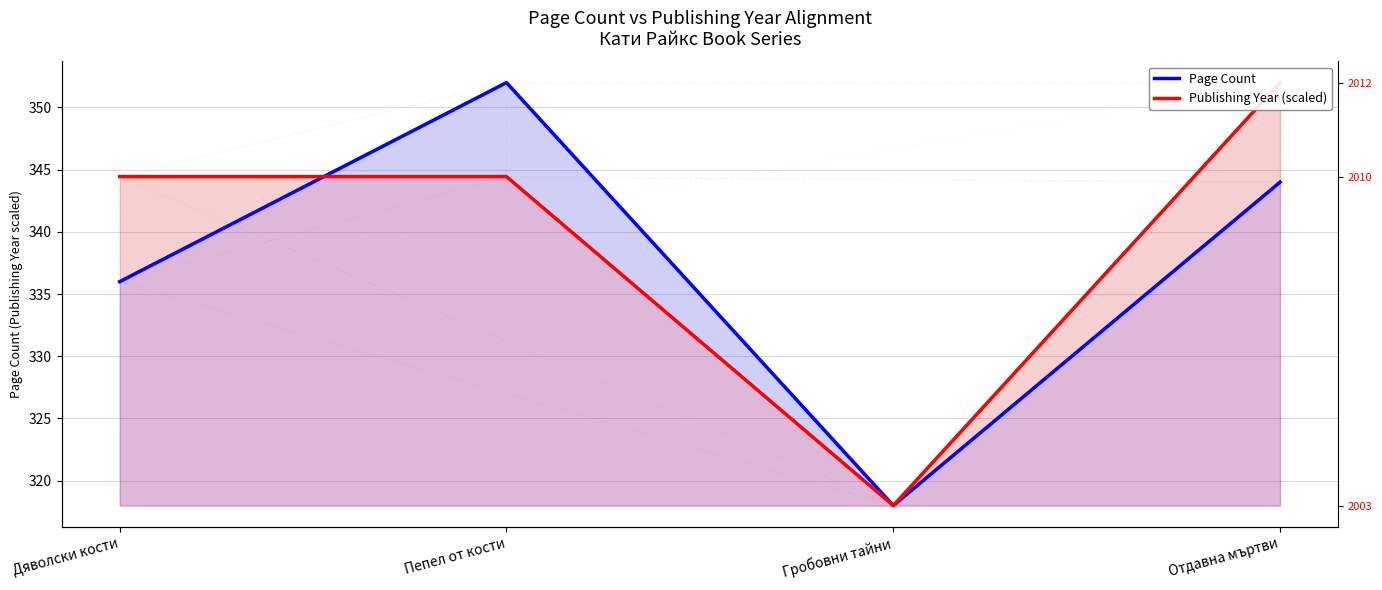

How many times do Publishing Year (scaled) and Page Count cross each other?

1